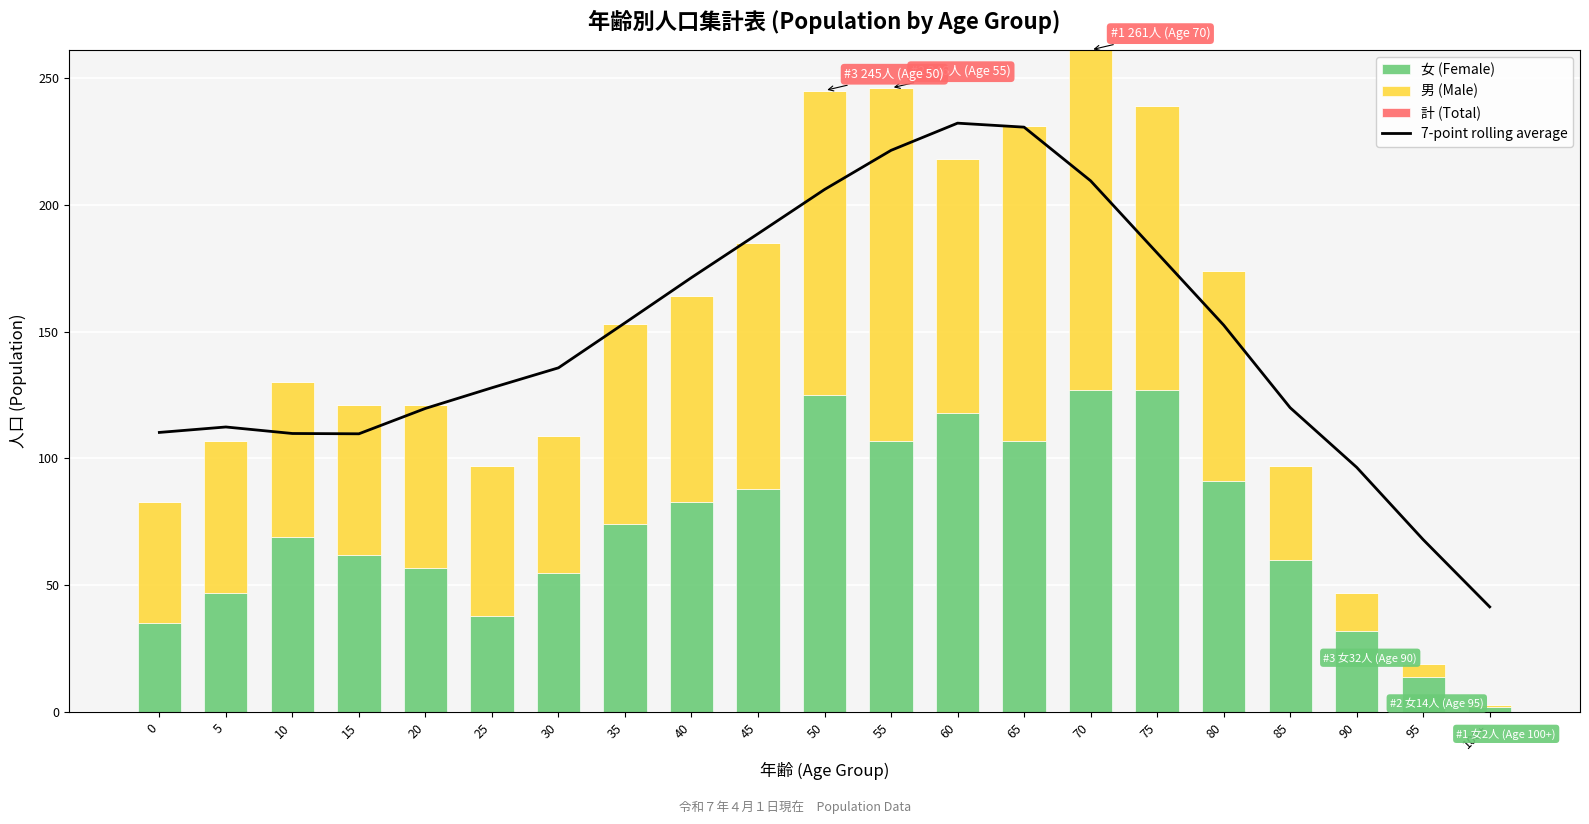

List the labels in order of 女 (Female) value, largest first.

70, 75, 50, 60, 55, 65, 80, 45, 40, 35, 10, 15, 85, 20, 30, 5, 25, 0, 90, 95, 100+